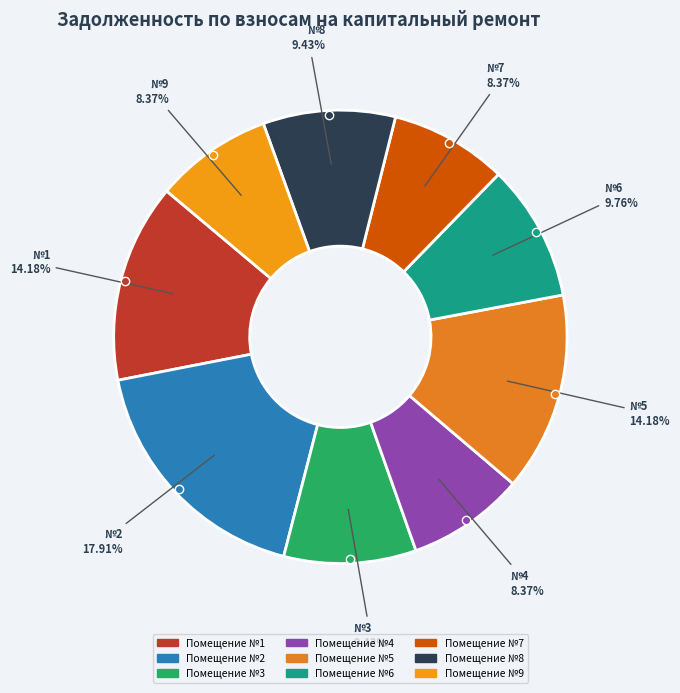

How many segments does this pie chart have?

9